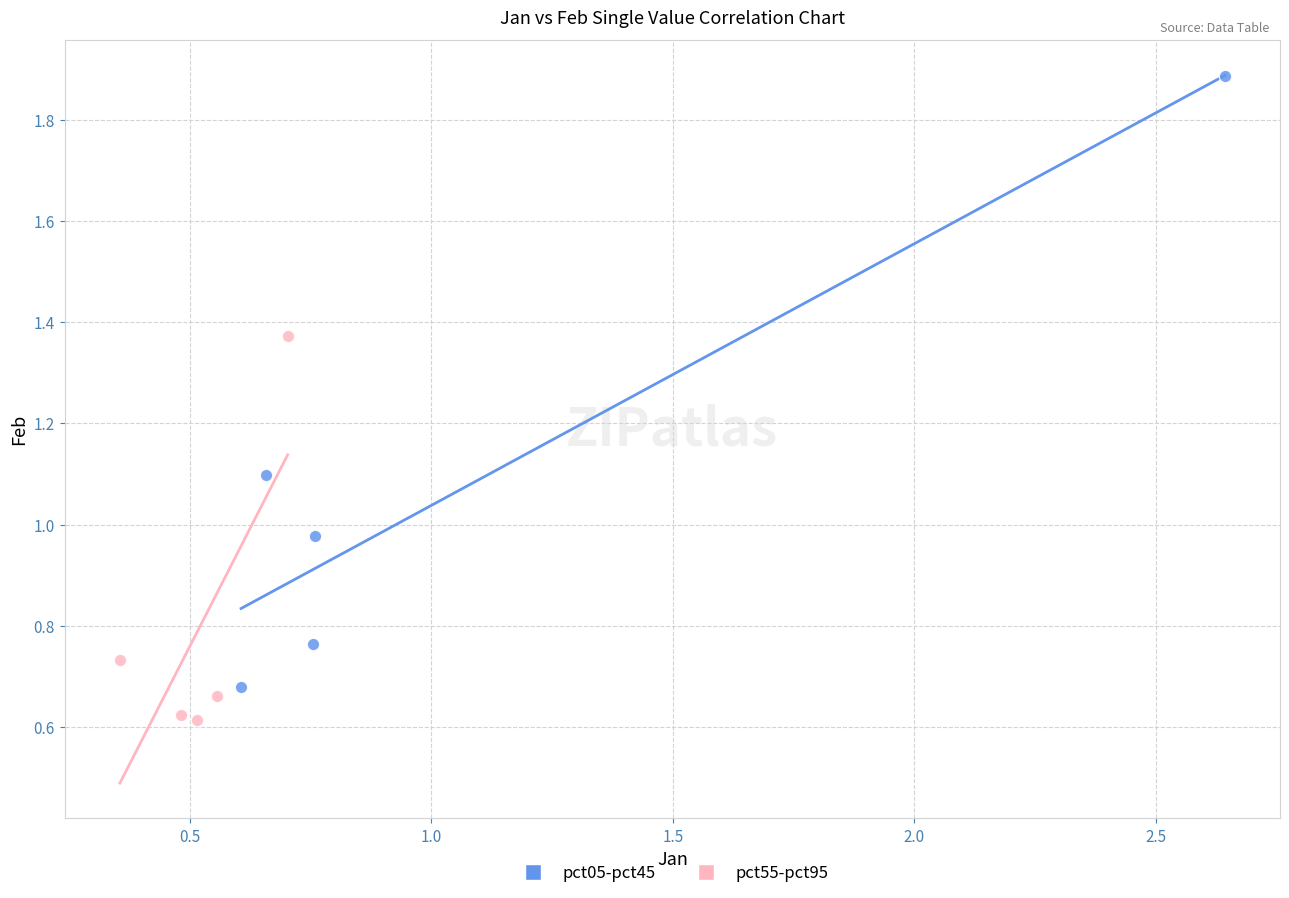

Which series has the widest spread of Y values?

pct05-pct45